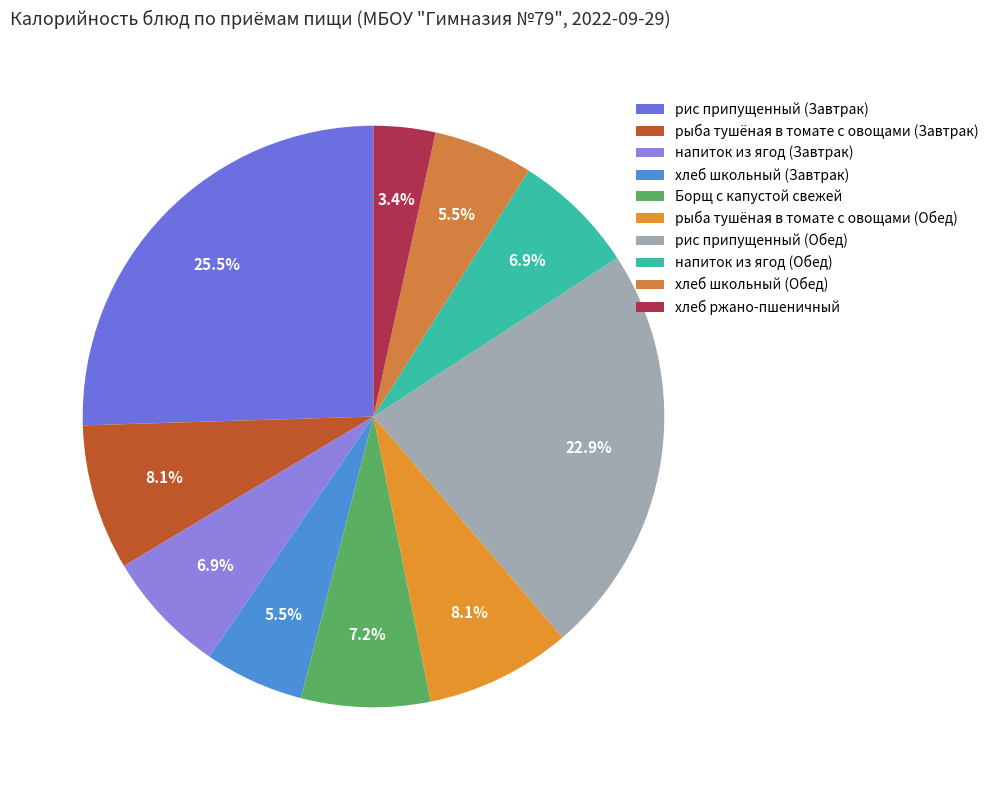

What percentage do рис припущенный (Обед) and хлеб школьный (Завтрак) together represent?

28.4%